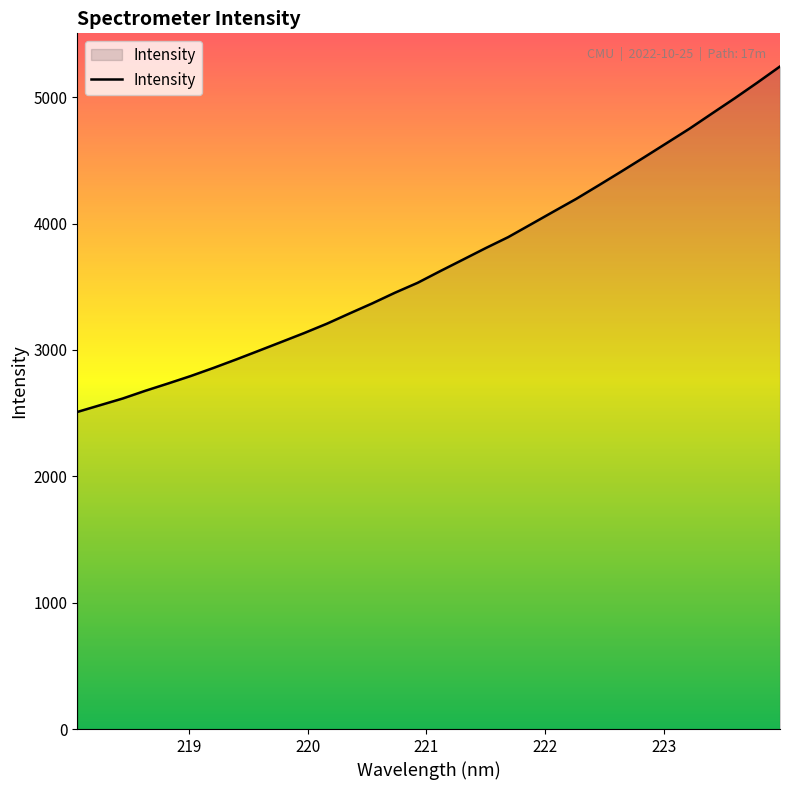

True or false: there are more than 0 points higher than both neighbors.

False